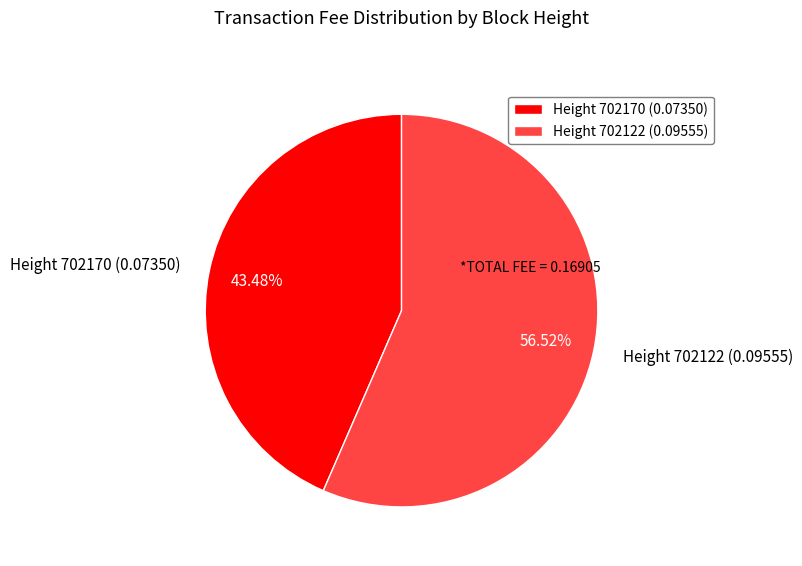

Do Height 702170 (0.07350) and Height 702122 (0.09555) together represent more than half of the pie?

Yes